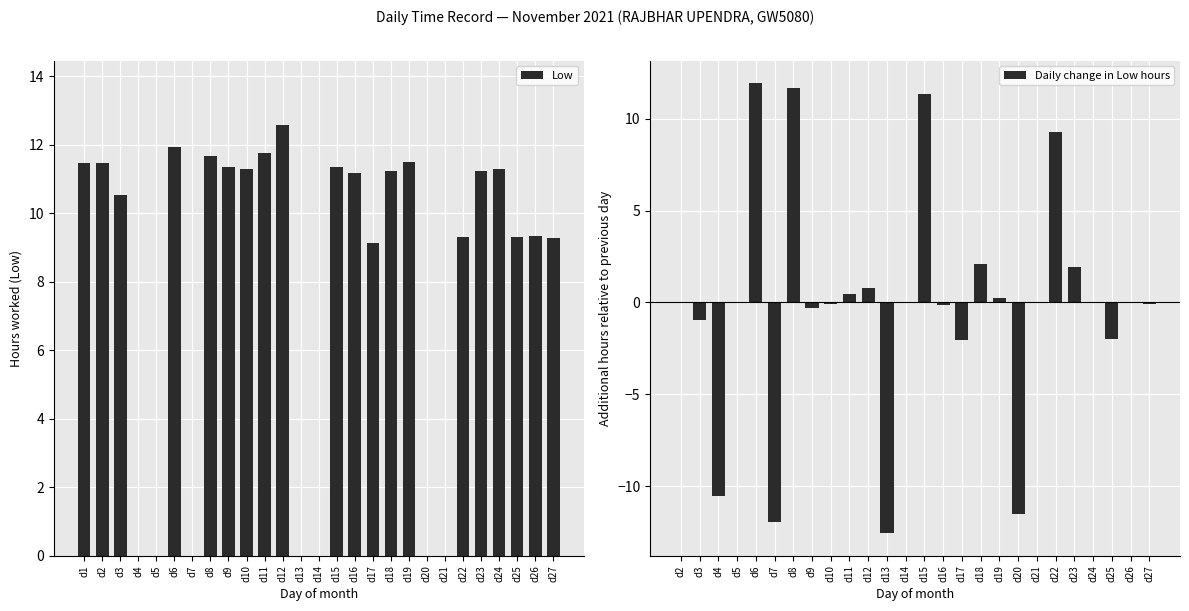

The value of Low at d23 is 11.2. True or false?

True